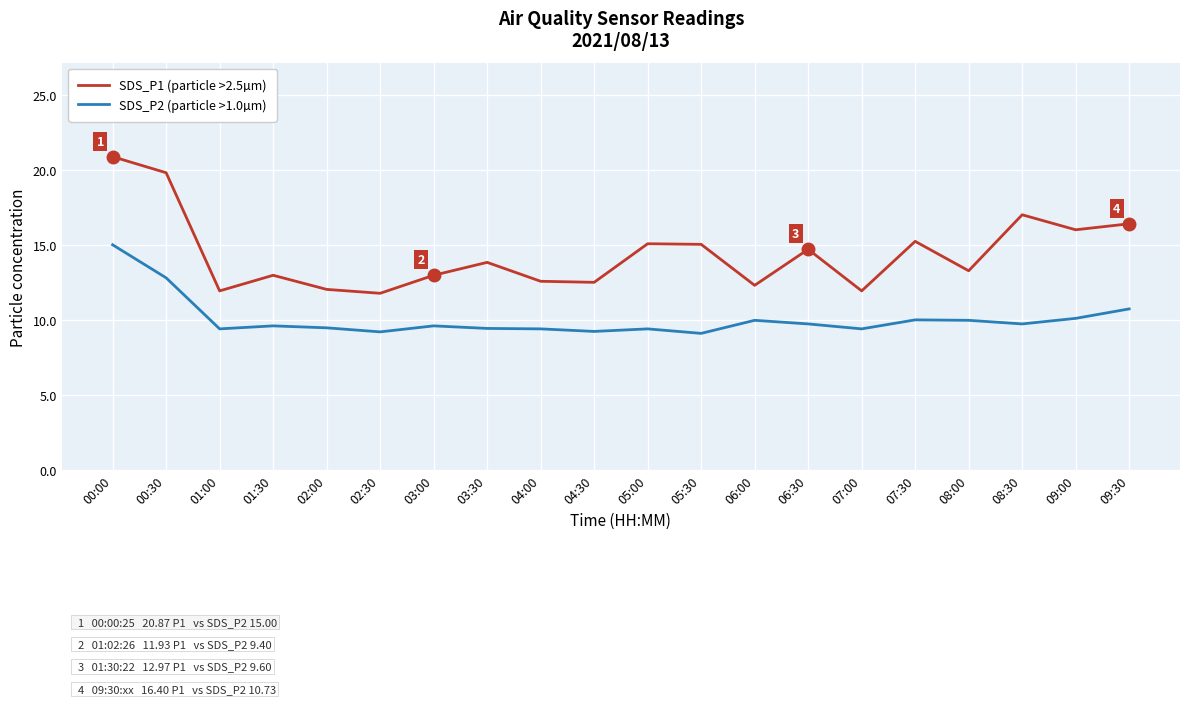

True or false: SDS_P1 (particle >2.5µm) and SDS_P2 (particle >1.0µm) cross at least once.

False